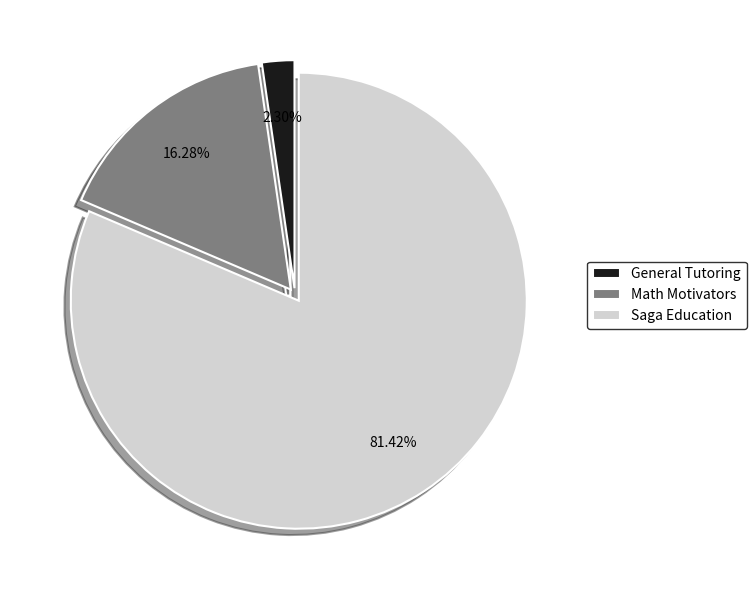

Rank the categories by value from lowest to highest.

General Tutoring, Math Motivators, Saga Education